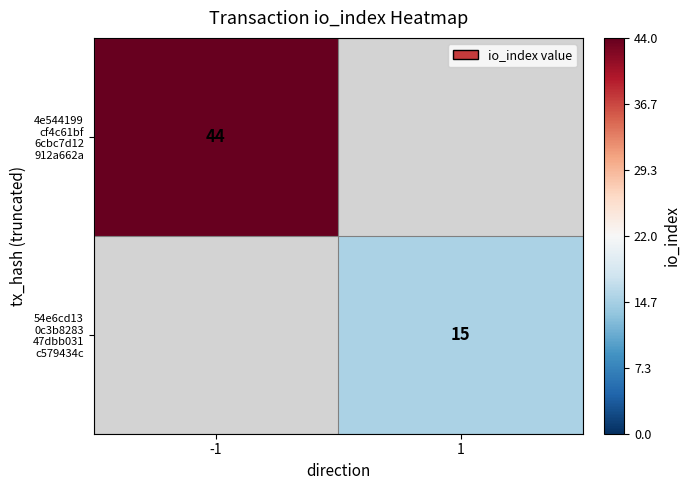

At how many categories does at least one series exceed 34?

1